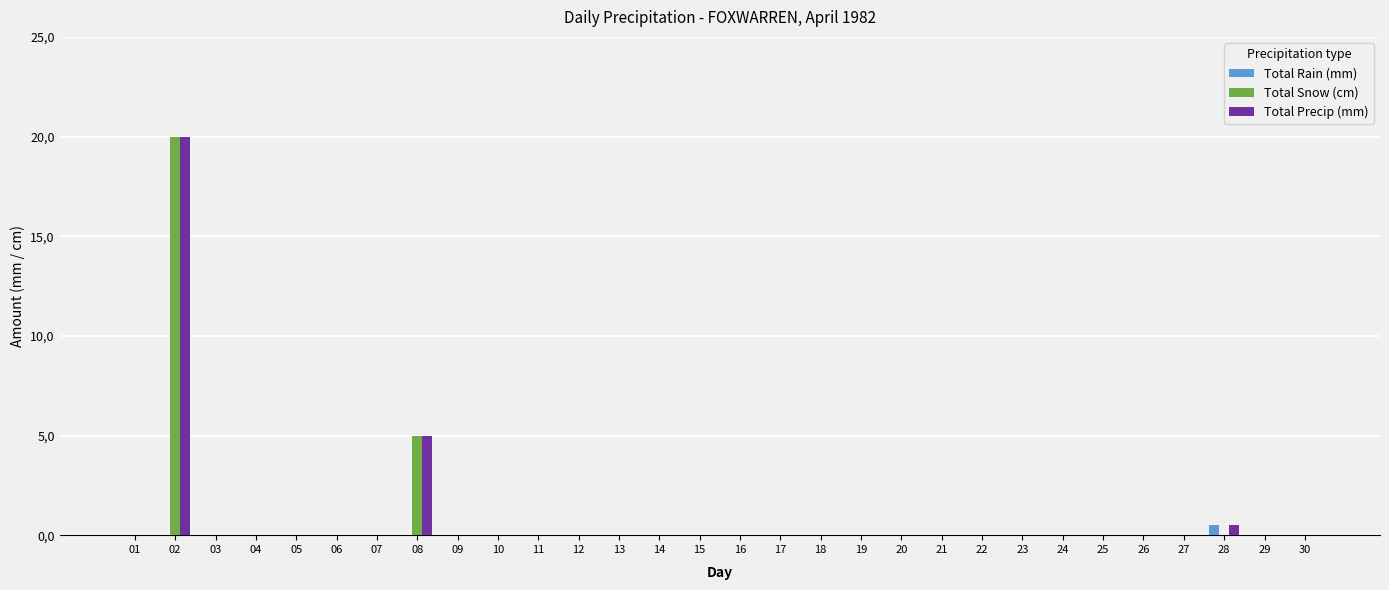

Reading left to right, transcribe all the data shown in this chart.

Total Rain (mm): 0.0	0.0	0.0	0.0	0.0	0.0	0.0	0.0	0.0	0.0	0.0	0.0	0.0	0.0	0.0	0.0	0.0	0.0	0.0	0.0	0.0	0.0	0.0	0.0	0.0	0.0	0.0	0.5	0.0	0.0
Total Snow (cm): 0.0	20.0	0.0	0.0	0.0	0.0	0.0	5.0	0.0	0.0	0.0	0.0	0.0	0.0	0.0	0.0	0.0	0.0	0.0	0.0	0.0	0.0	0.0	0.0	0.0	0.0	0.0	0.0	0.0	0.0
Total Precip (mm): 0.0	20.0	0.0	0.0	0.0	0.0	0.0	5.0	0.0	0.0	0.0	0.0	0.0	0.0	0.0	0.0	0.0	0.0	0.0	0.0	0.0	0.0	0.0	0.0	0.0	0.0	0.0	0.5	0.0	0.0